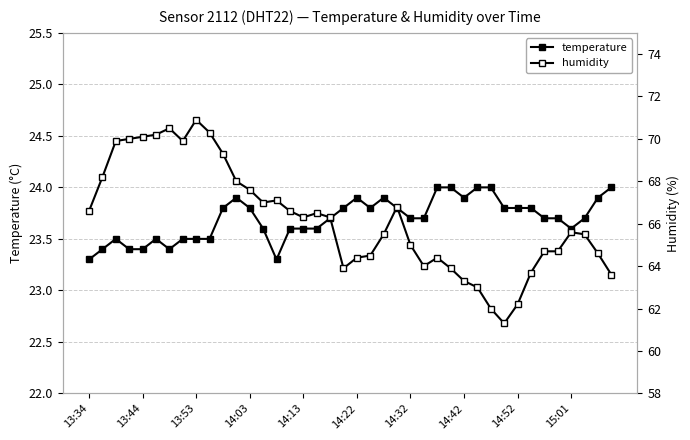

What position from the left is 34?

35